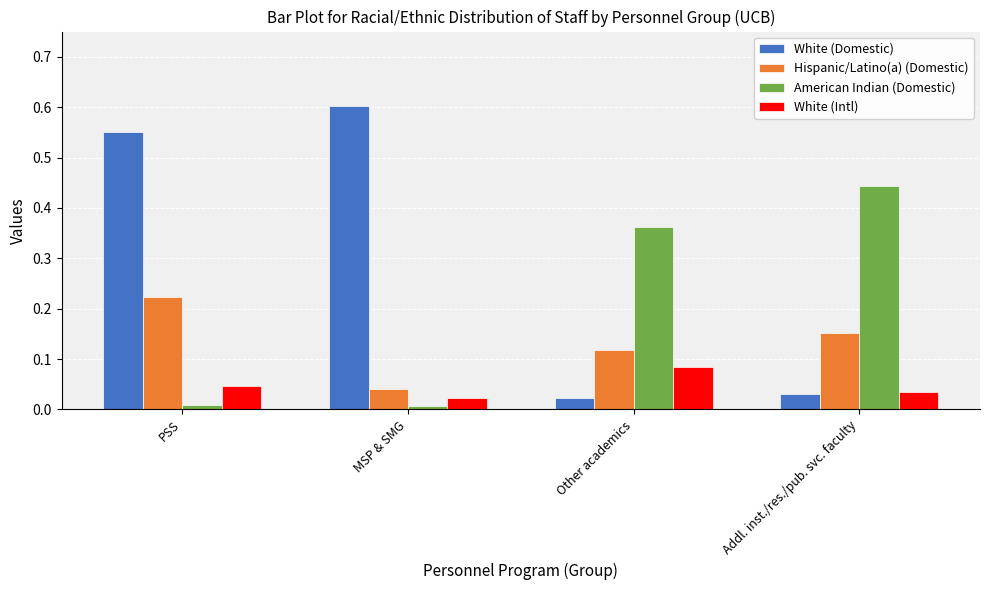

What are all the series names shown in the legend?

White (Domestic), Hispanic/Latino(a) (Domestic), American Indian (Domestic), White (Intl)